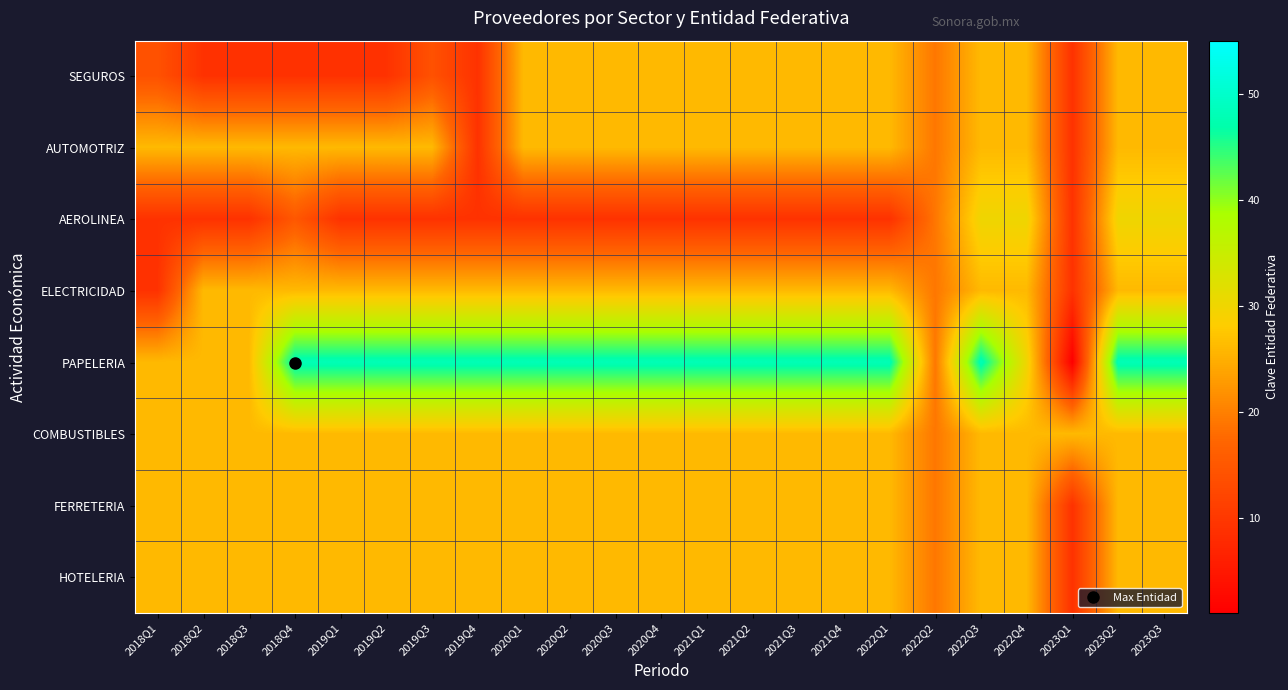

Reading left to right, extract all data points from this chart.

SEGUROS: 2018Q1=14	2018Q2=9	2018Q3=9	2018Q4=9	2019Q1=9	2019Q2=9	2019Q3=14	2019Q4=9	2020Q1=26	2020Q2=26	2020Q3=26	2020Q4=26	2021Q1=26	2021Q2=26	2021Q3=26	2021Q4=26	2022Q1=26	2022Q2=19	2022Q3=26	2022Q4=26	2023Q1=9	2023Q2=26	2023Q3=26
AUTOMOTRIZ: 2018Q1=26	2018Q2=26	2018Q3=26	2018Q4=26	2019Q1=26	2019Q2=26	2019Q3=26	2019Q4=9	2020Q1=26	2020Q2=26	2020Q3=26	2020Q4=26	2021Q1=26	2021Q2=26	2021Q3=26	2021Q4=26	2022Q1=26	2022Q2=19	2022Q3=26	2022Q4=26	2023Q1=9	2023Q2=26	2023Q3=26
AEROLINEA: 2018Q1=9	2018Q2=9	2018Q3=9	2018Q4=15	2019Q1=9	2019Q2=9	2019Q3=9	2019Q4=9	2020Q1=9	2020Q2=9	2020Q3=9	2020Q4=9	2021Q1=9	2021Q2=9	2021Q3=9	2021Q4=9	2022Q1=9	2022Q2=19	2022Q3=30	2022Q4=30	2023Q1=9	2023Q2=30	2023Q3=30
ELECTRICIDAD: 2018Q1=9	2018Q2=26	2018Q3=26	2018Q4=26	2019Q1=26	2019Q2=26	2019Q3=26	2019Q4=26	2020Q1=26	2020Q2=26	2020Q3=26	2020Q4=26	2021Q1=26	2021Q2=26	2021Q3=26	2021Q4=26	2022Q1=26	2022Q2=19	2022Q3=26	2022Q4=26	2023Q1=9	2023Q2=26	2023Q3=26
PAPELERIA: 2018Q1=26	2018Q2=26	2018Q3=26	2018Q4=48	2019Q1=48	2019Q2=48	2019Q3=48	2019Q4=48	2020Q1=48	2020Q2=48	2020Q3=48	2020Q4=48	2021Q1=48	2021Q2=48	2021Q3=48	2021Q4=48	2022Q1=48	2022Q2=19	2022Q3=48	2022Q4=30	2023Q1=1	2023Q2=48	2023Q3=48
COMBUSTIBLES: 2018Q1=26	2018Q2=26	2018Q3=26	2018Q4=26	2019Q1=26	2019Q2=26	2019Q3=26	2019Q4=26	2020Q1=26	2020Q2=26	2020Q3=26	2020Q4=26	2021Q1=26	2021Q2=26	2021Q3=26	2021Q4=26	2022Q1=26	2022Q2=19	2022Q3=26	2022Q4=26	2023Q1=26	2023Q2=26	2023Q3=26
FERRETERIA: 2018Q1=26	2018Q2=26	2018Q3=26	2018Q4=26	2019Q1=26	2019Q2=26	2019Q3=26	2019Q4=26	2020Q1=26	2020Q2=26	2020Q3=26	2020Q4=26	2021Q1=26	2021Q2=26	2021Q3=26	2021Q4=26	2022Q1=26	2022Q2=19	2022Q3=26	2022Q4=26	2023Q1=9	2023Q2=26	2023Q3=26
HOTELERIA: 2018Q1=26	2018Q2=26	2018Q3=26	2018Q4=26	2019Q1=26	2019Q2=26	2019Q3=26	2019Q4=26	2020Q1=26	2020Q2=26	2020Q3=26	2020Q4=26	2021Q1=26	2021Q2=26	2021Q3=26	2021Q4=26	2022Q1=26	2022Q2=19	2022Q3=26	2022Q4=26	2023Q1=9	2023Q2=26	2023Q3=26